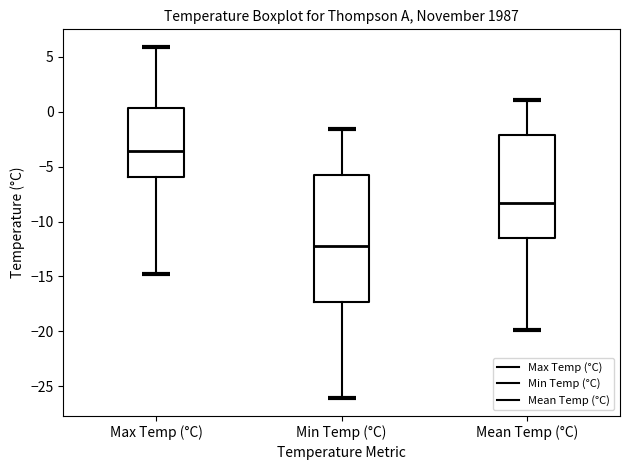

Reading left to right, read every box against the y-axis: the position of its median line, the range the box covers, and the ends of its whiskers. The values are not printed on the chart, so give them approximately, as read against the axis.

Max Temp (°C): median -3.5, box -6.0 to 0.5, whiskers -15.0 to 6.0
Min Temp (°C): median -12.0, box -17.5 to -5.5, whiskers -26.0 to -1.5
Mean Temp (°C): median -8.5, box -11.5 to -2.0, whiskers -20.0 to 1.0